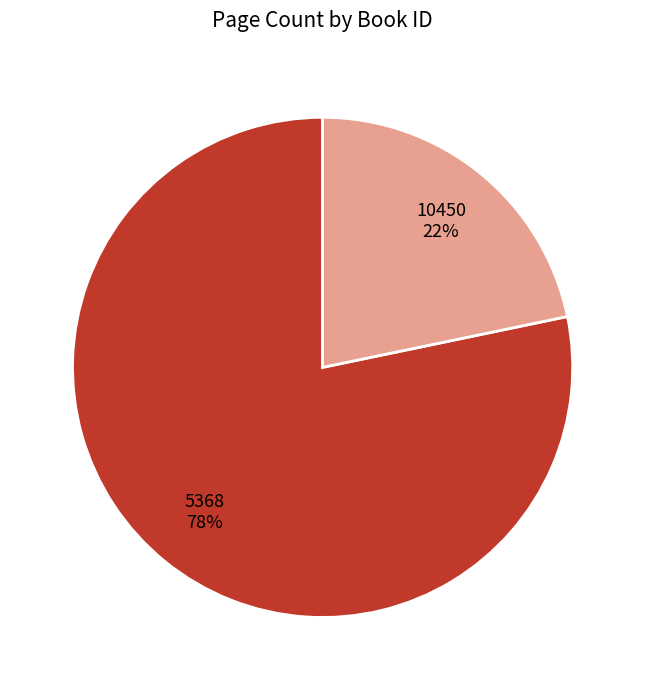

To the nearest percent, what portion does 10450 represent?

22%